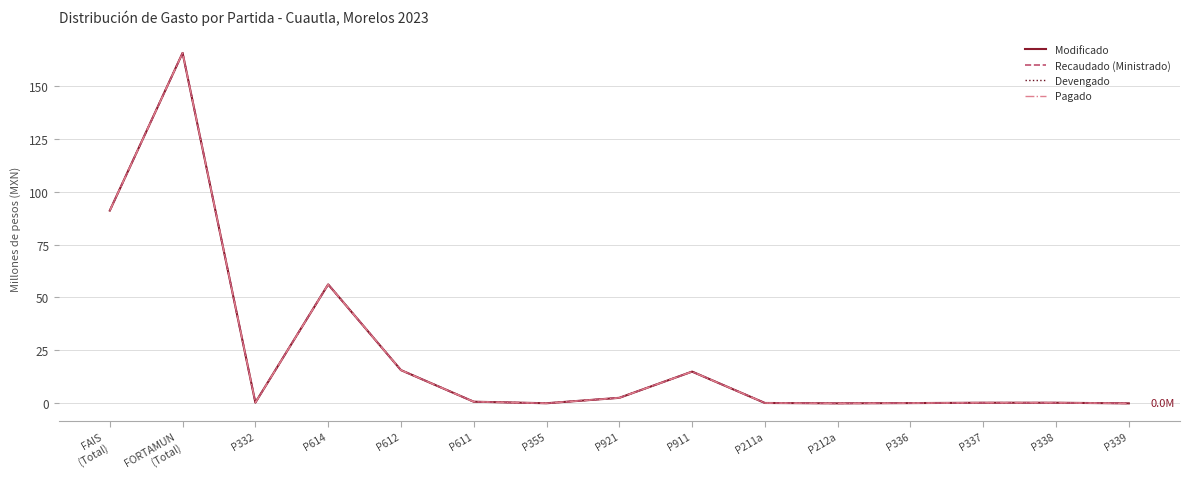

What is the value of the Devengado point at the 14th from the left?

0.3